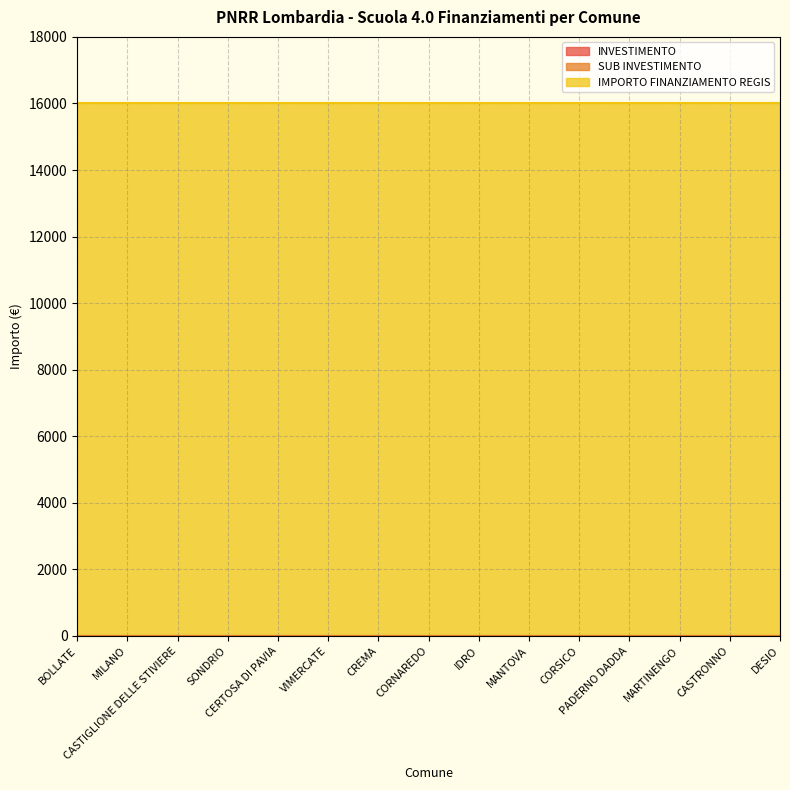

Where is IMPORTO FINANZIAMENTO REGIS nearest to the value 16000?

BOLLATE